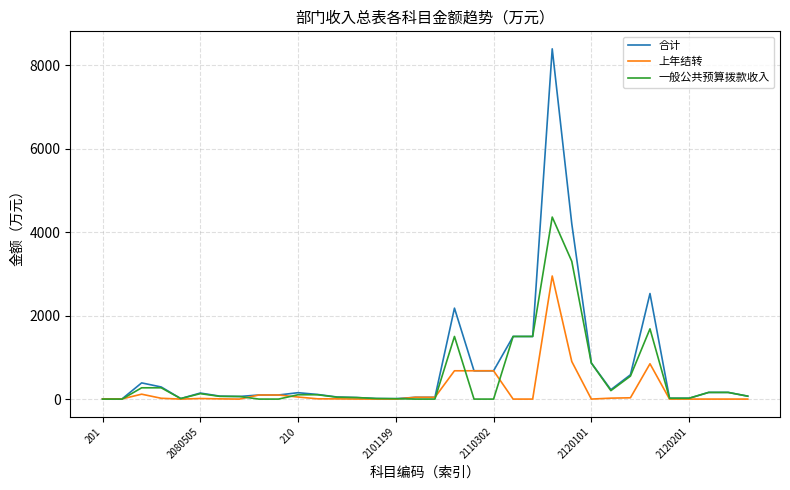

What is the greatest value displayed?

8388.2